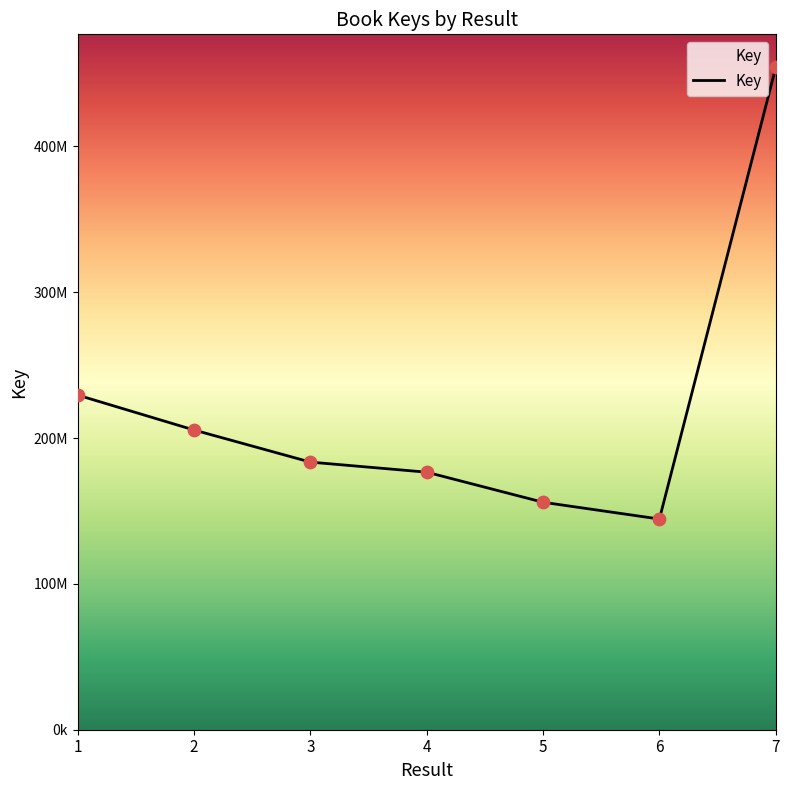

Is this an area chart (filled region under the line)?

Yes